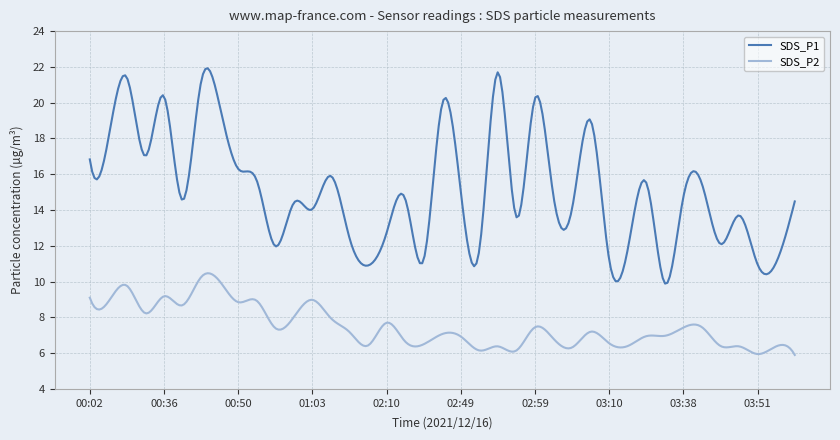

True or false: SDS_P1 and SDS_P2 intersect in this chart.

False